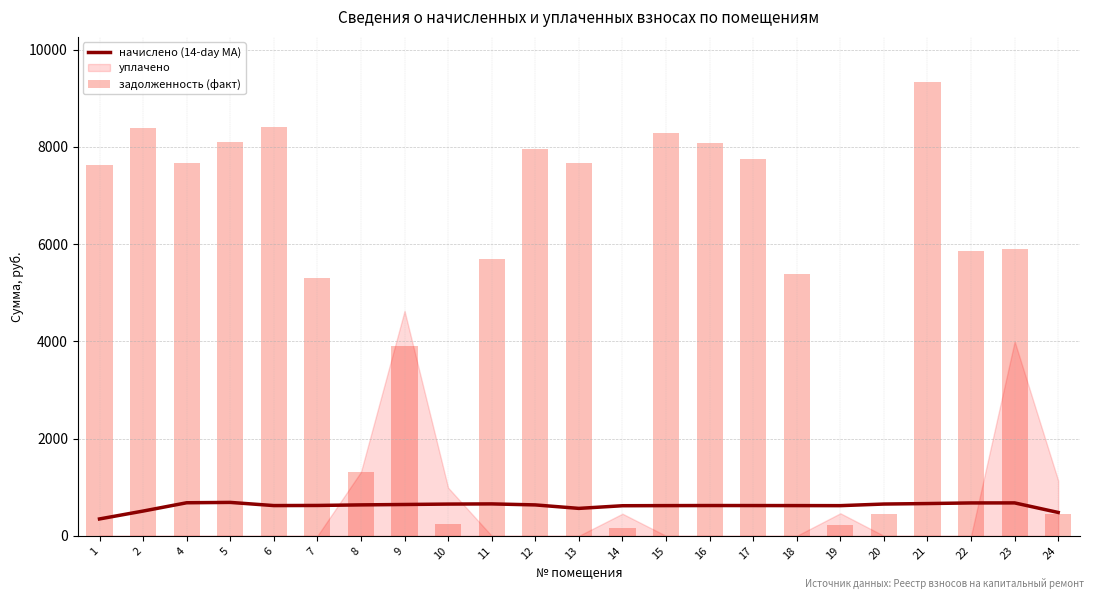

What is the sum of the начислено (14-day MA) values at 17 and 16?

1245.4